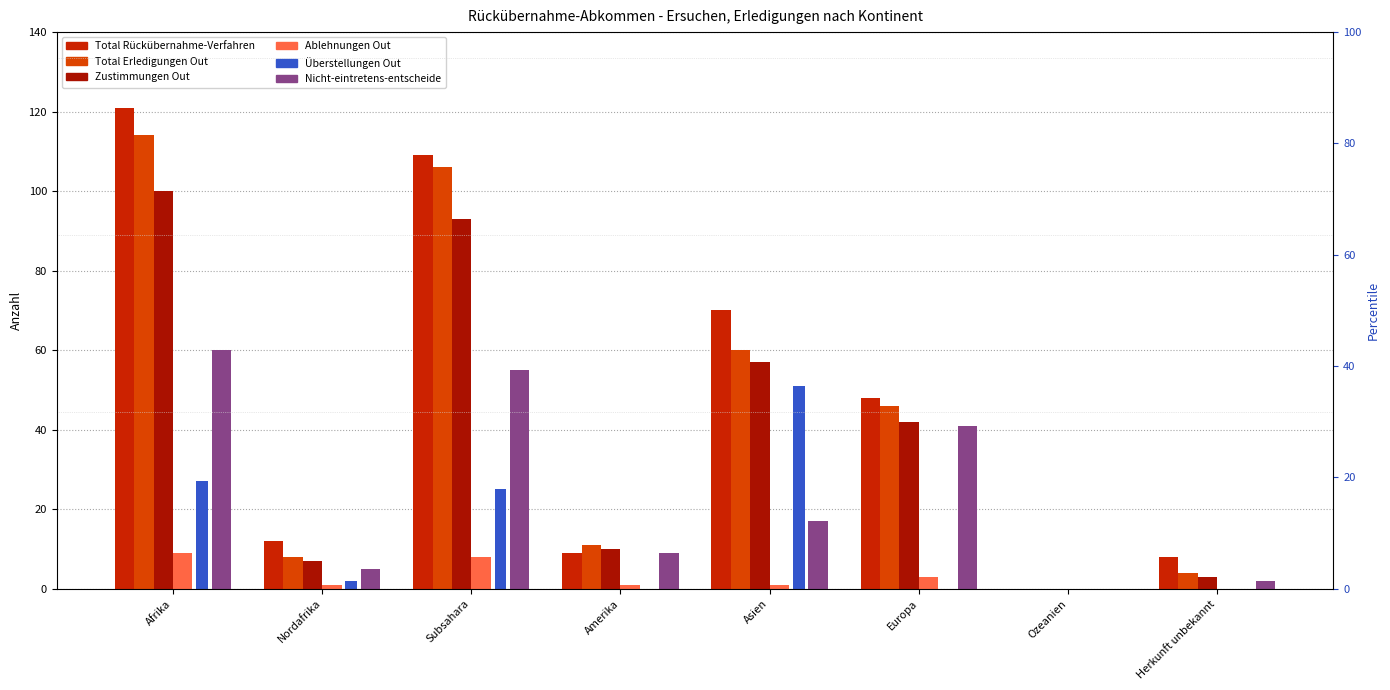

Where is Ablehnungen Out nearest to the value 4?

Europa